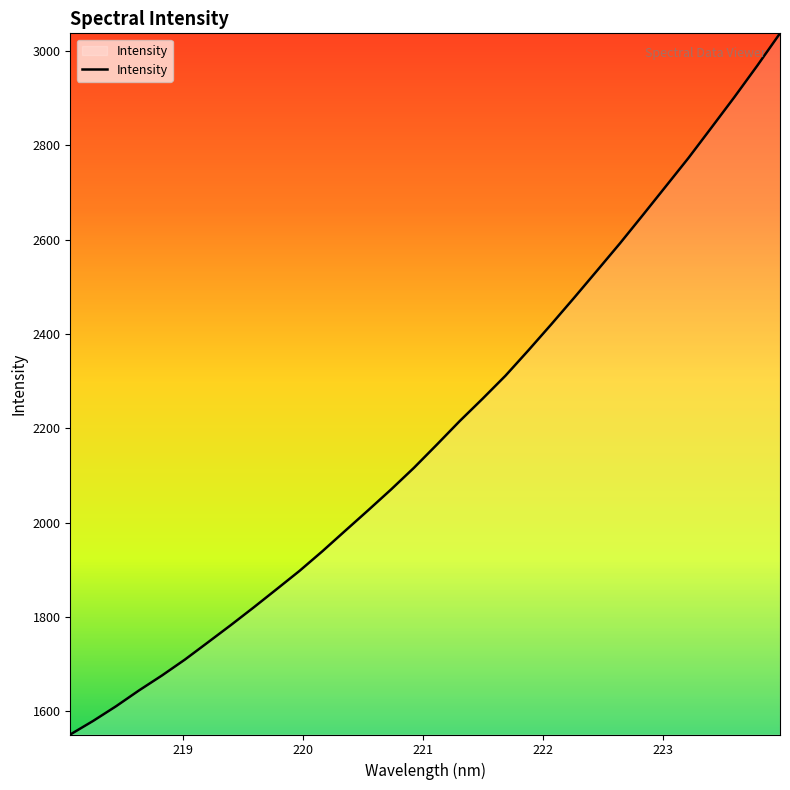

Reading left to right, what are all the values shown in this chart?

1550.5	1579.3	1610.4	1644.0	1675.6	1709.3	1745.6	1782.2	1819.9	1858.4	1897.3	1939.0	1982.5	2025.9	2070.0	2116.0	2165.1	2215.1	2262.6	2311.4	2365.1	2420.2	2476.6	2534.1	2591.8	2651.8	2712.5	2773.2	2837.3	2901.8	2968.4	3037.4